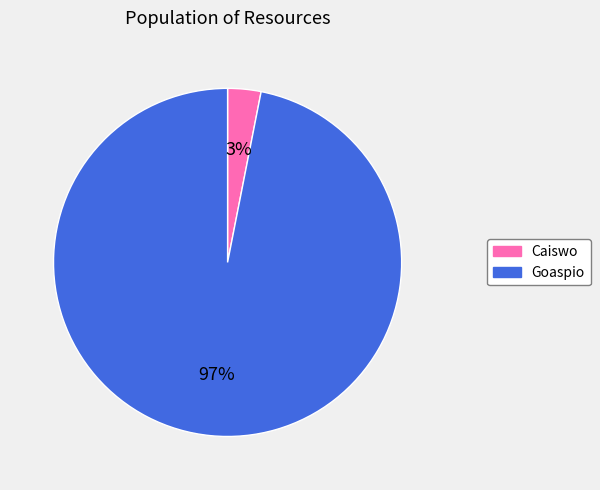

Which category accounts for the majority?

Goaspio